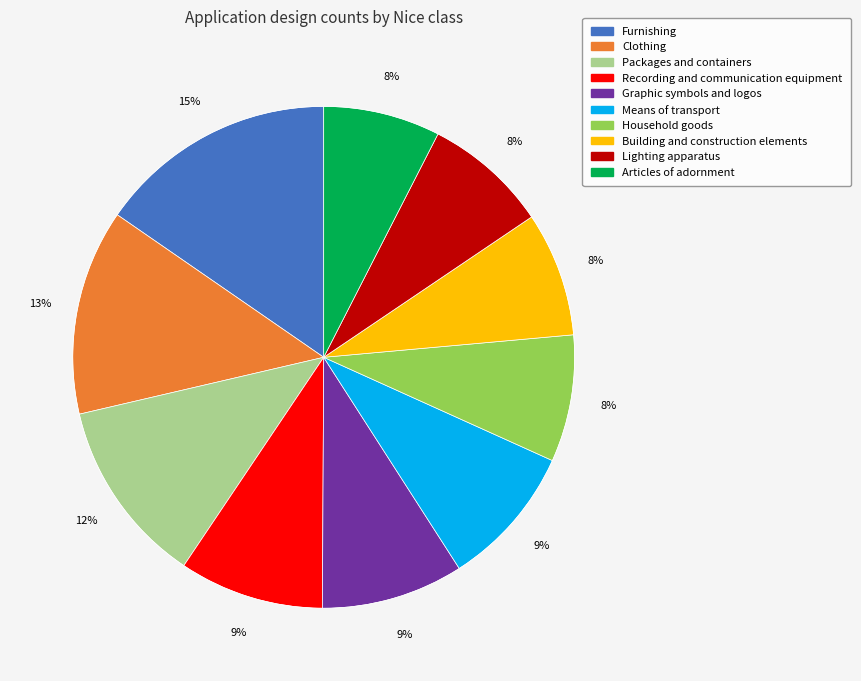

True or false: Articles of adornment accounts for 1% of the total.

False